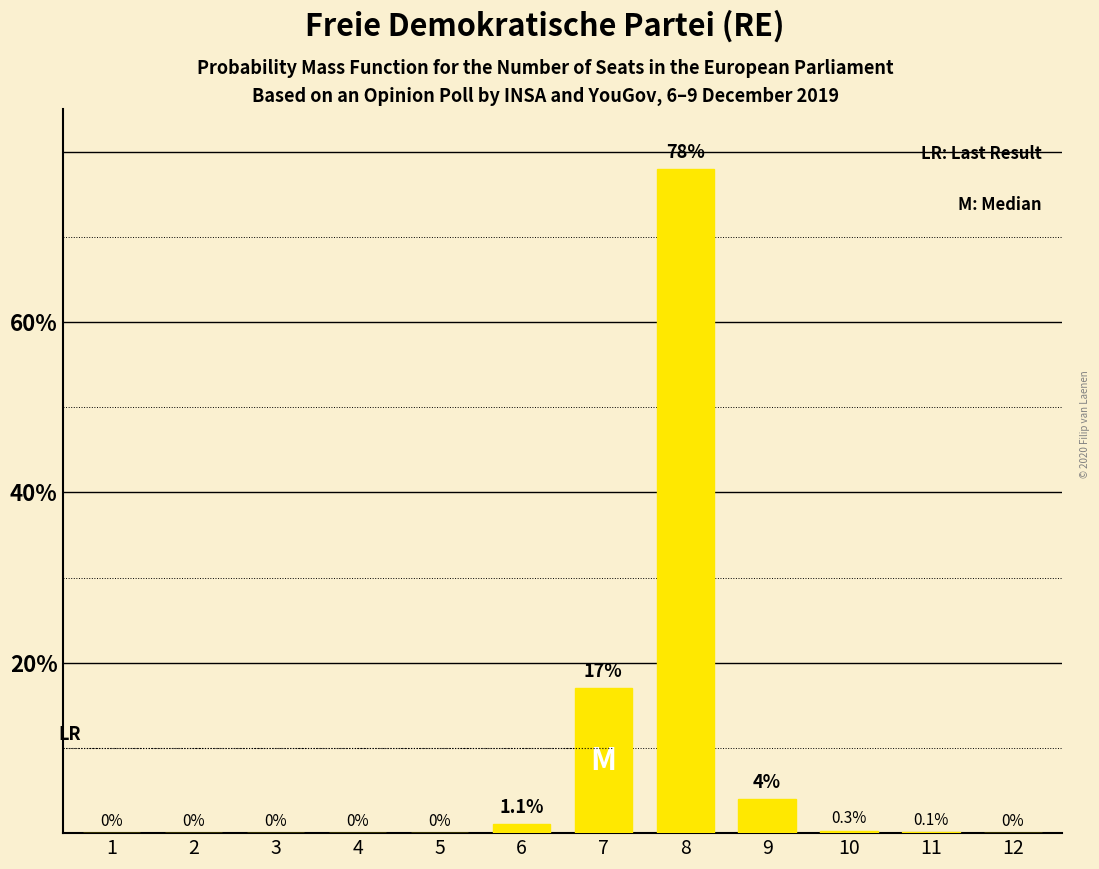

Reading left to right, list all the values displayed in this chart.

1=0.0	2=0.0	3=0.0	4=0.0	5=0.0	6=1.1	7=17.0	8=78.0	9=4.0	10=0.3	11=0.1	12=0.0